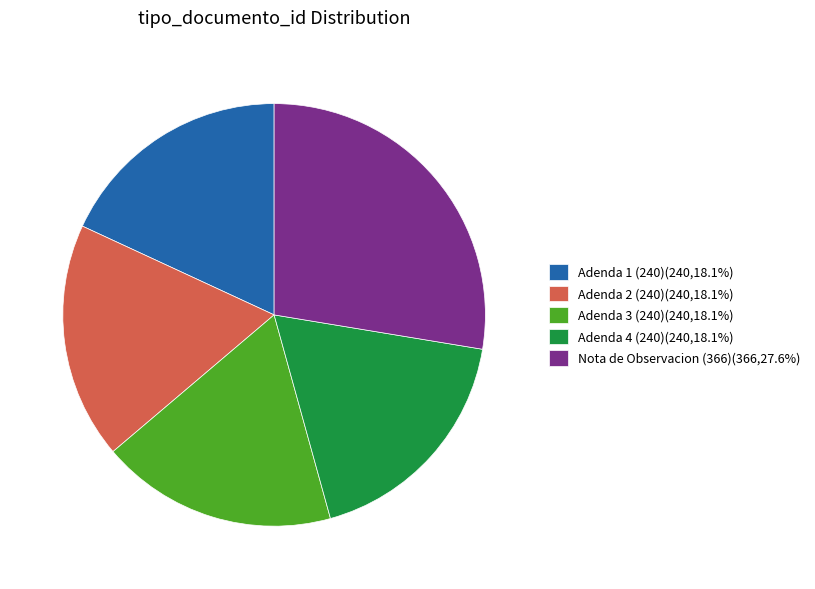

How many slices are in this pie chart?

5